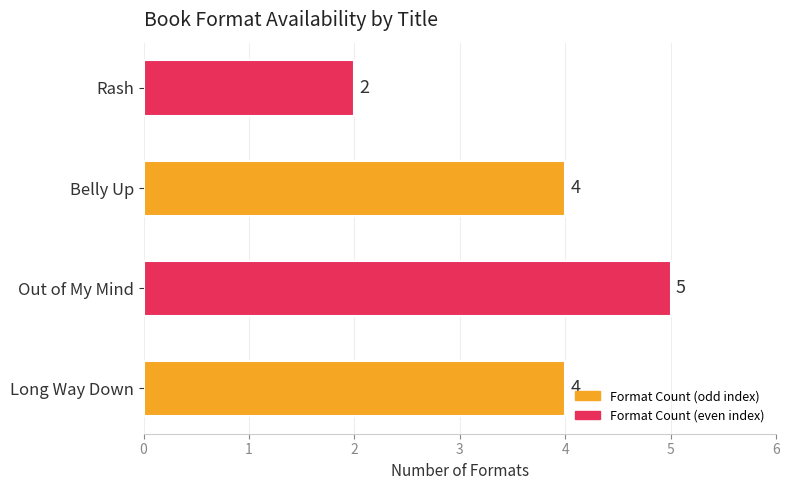

Count the values in the range 4 to 5.

3